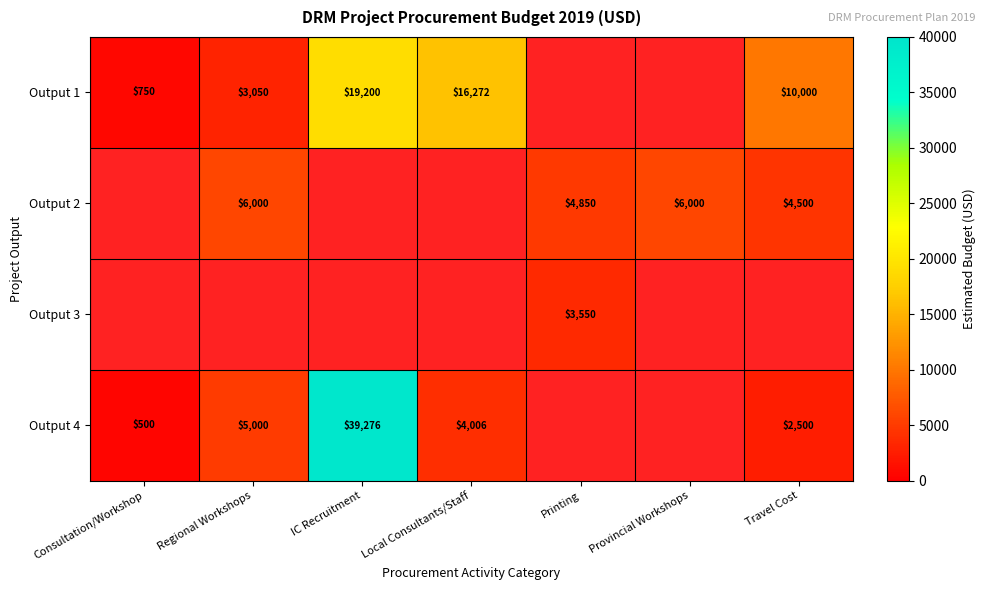

At how many categories does at least one series exceed 8290?

3